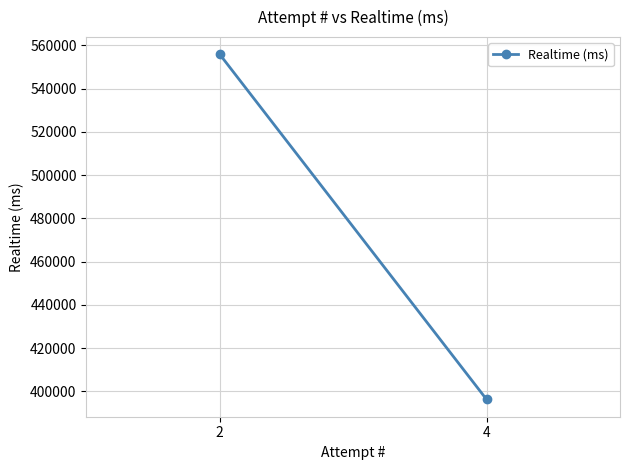

Reading left to right, extract all data points from this chart.

555889	396313